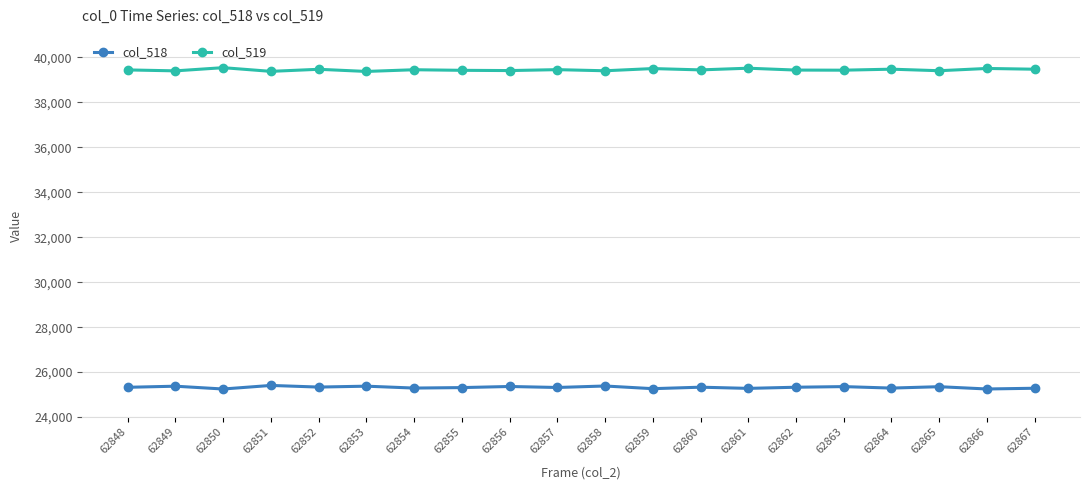

List the series in order of their peak value, lowest first.

col_518, col_519